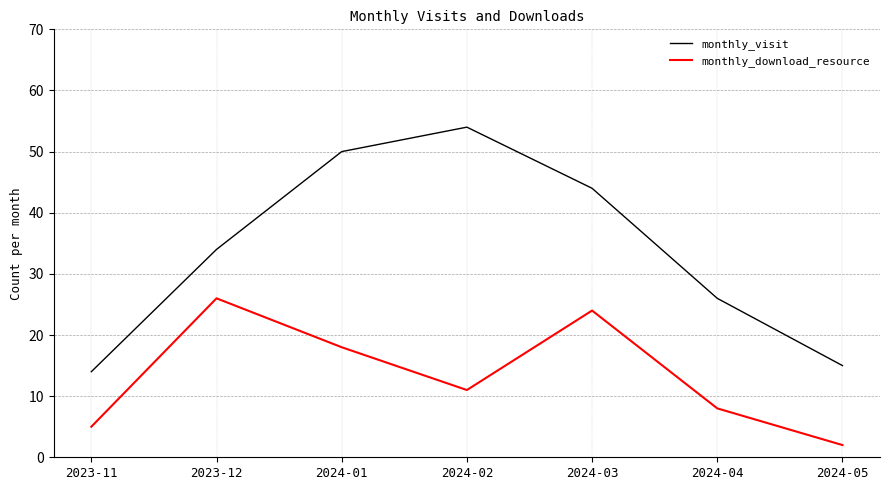

In monthly_download_resource, how many points are higher than both neighbors (excluding endpoints)?

2